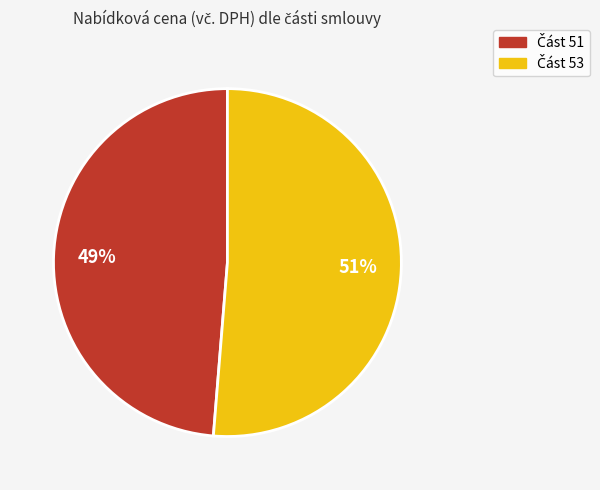

To the nearest percent, what is the average slice percentage?

50%